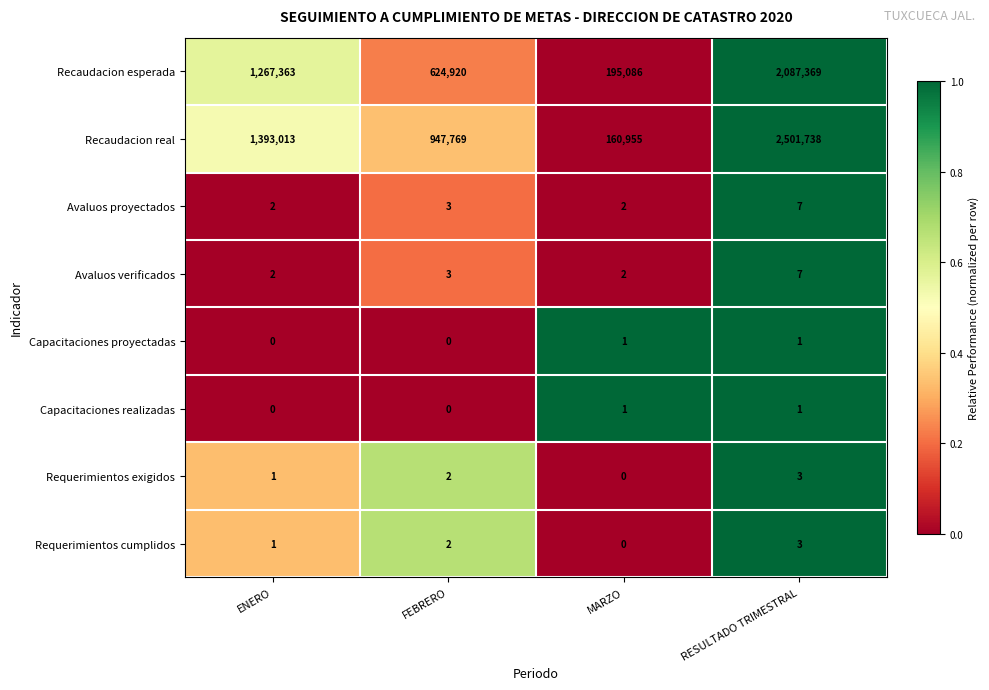

How many data points does each series have?

4